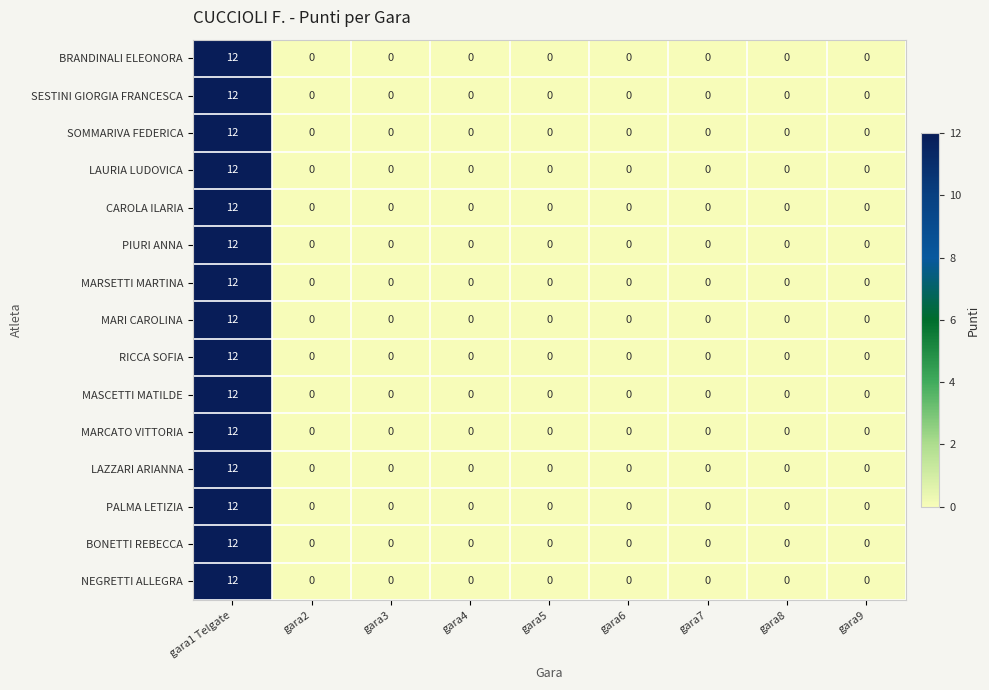

At which category is the sum across all series the highest?

gara1 Telgate